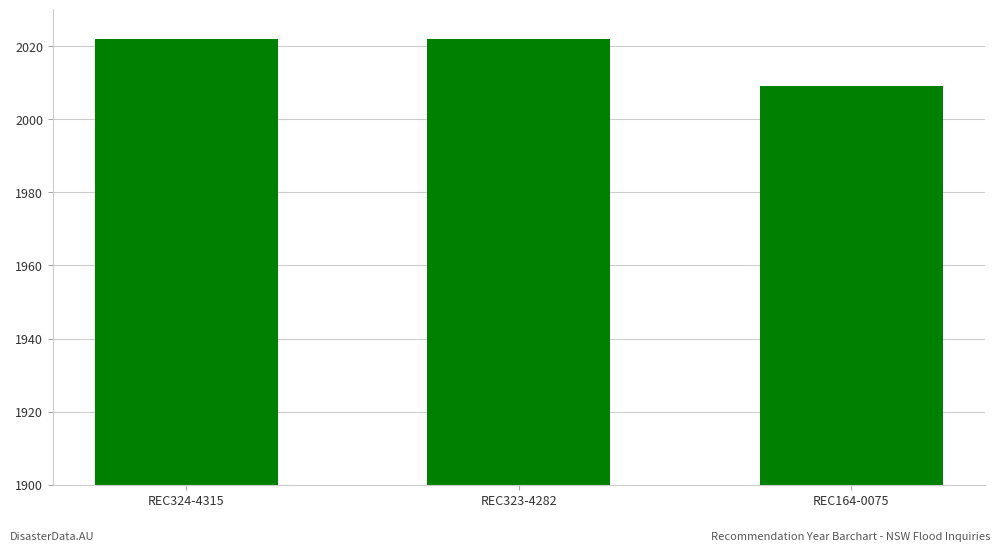

What is the ratio of the value at REC323-4282 to the value at REC324-4315?

1.0